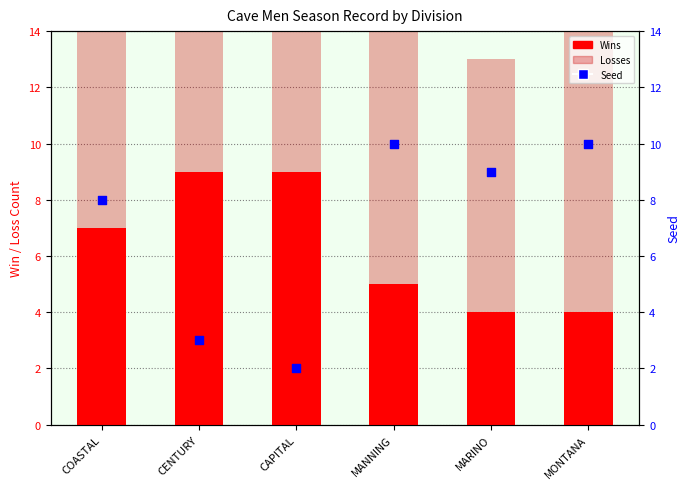

What is the total value across all series at MARINO?

22